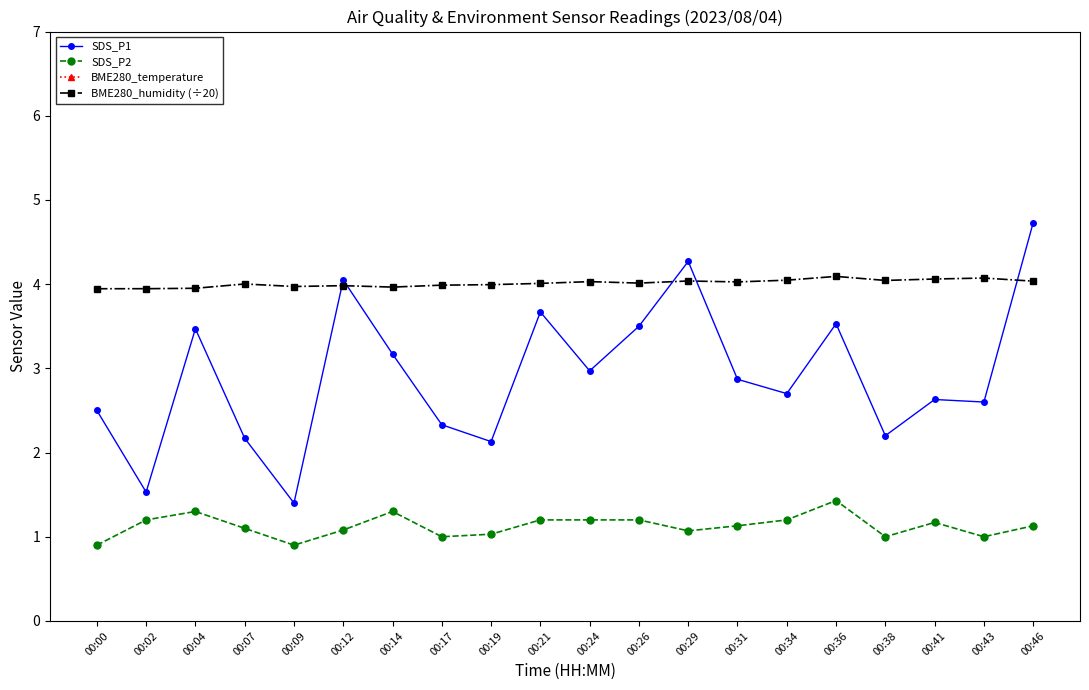

Is it true that SDS_P1 equals 3.8 at 00:38?

False